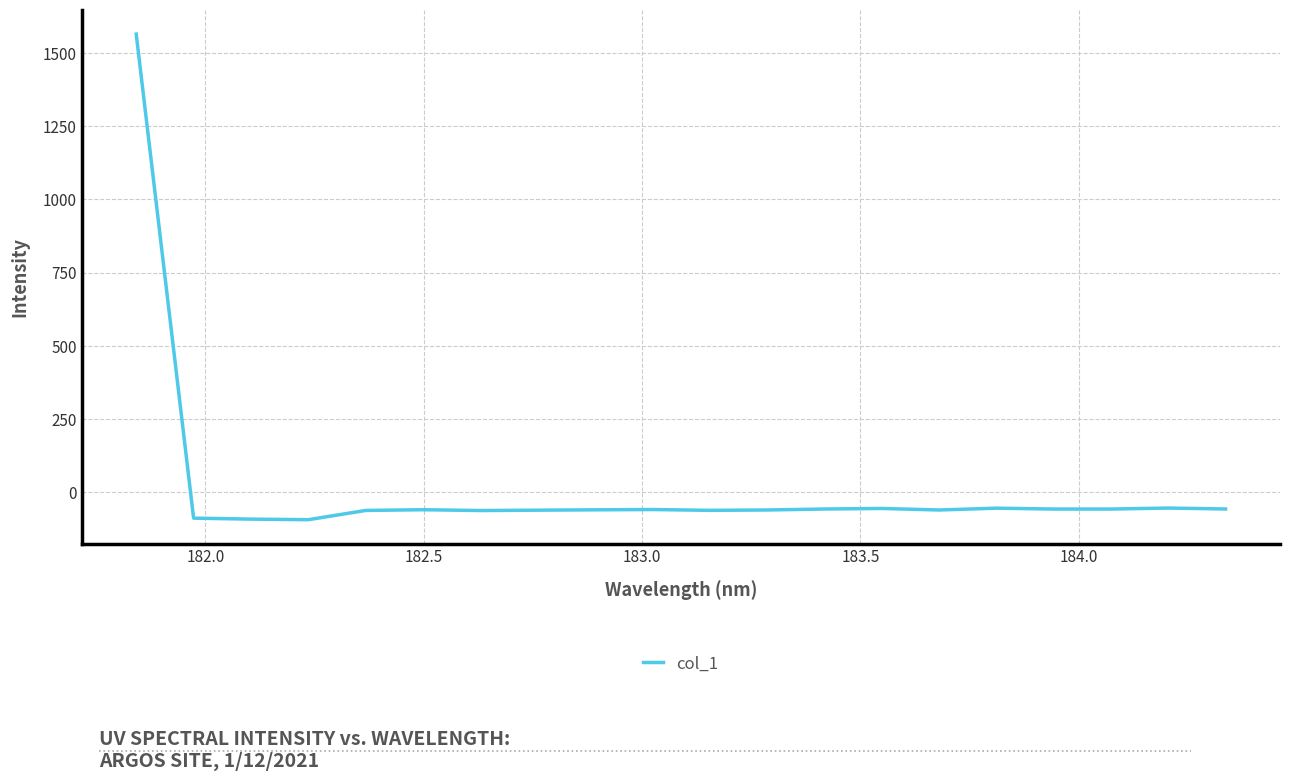

What is the difference between the maximum and minimum values?

1656.9